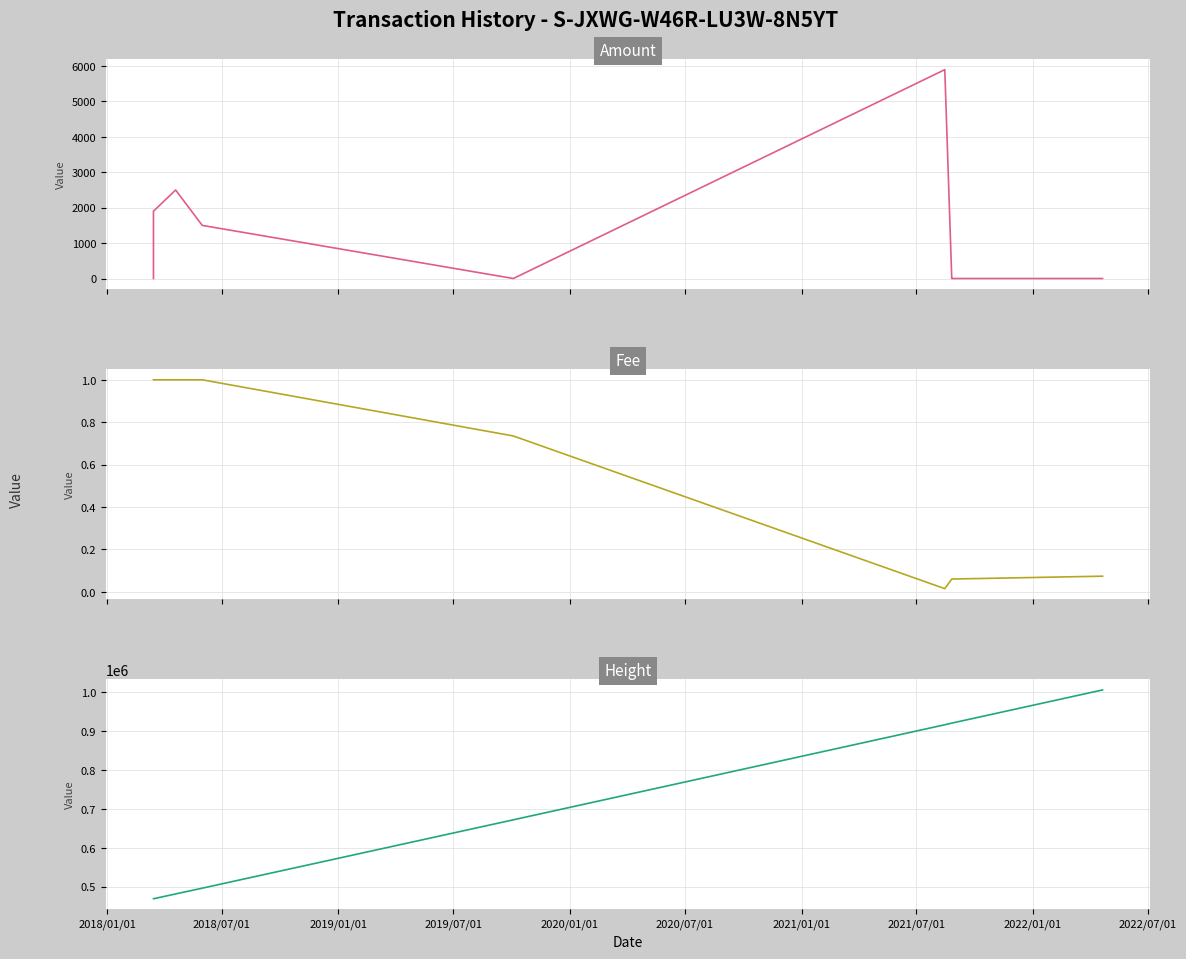

What are all the series names shown in the legend?

Amount, Fee, Height